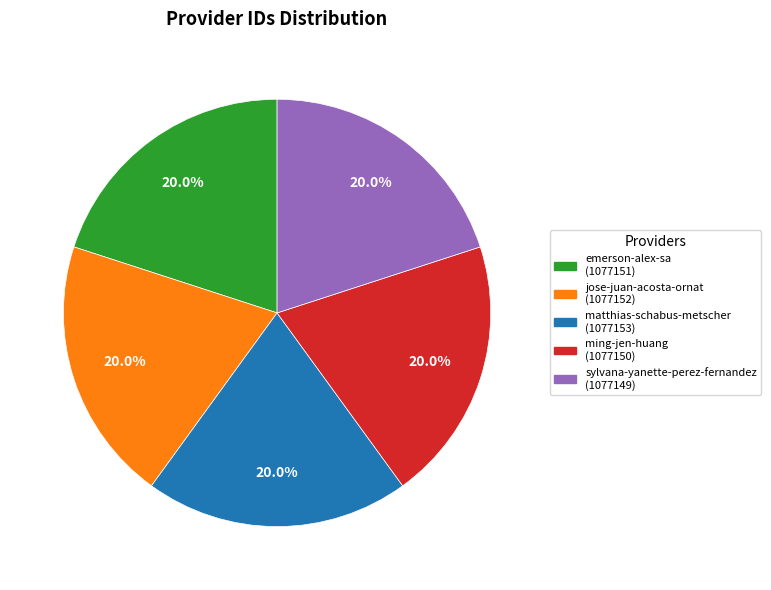

To the nearest percent, what portion does sylvana-yanette-perez-fernandez represent?

20%